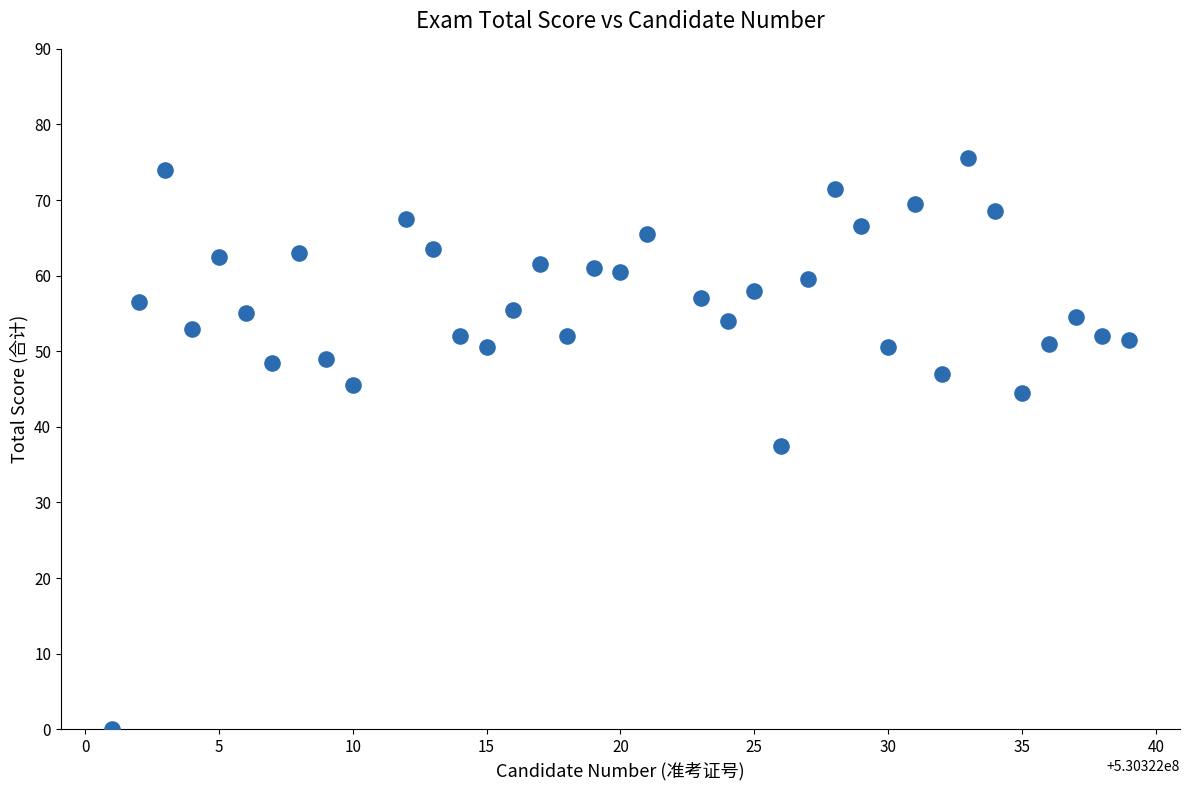

What is the range of Y values (max minus min)?

75.5